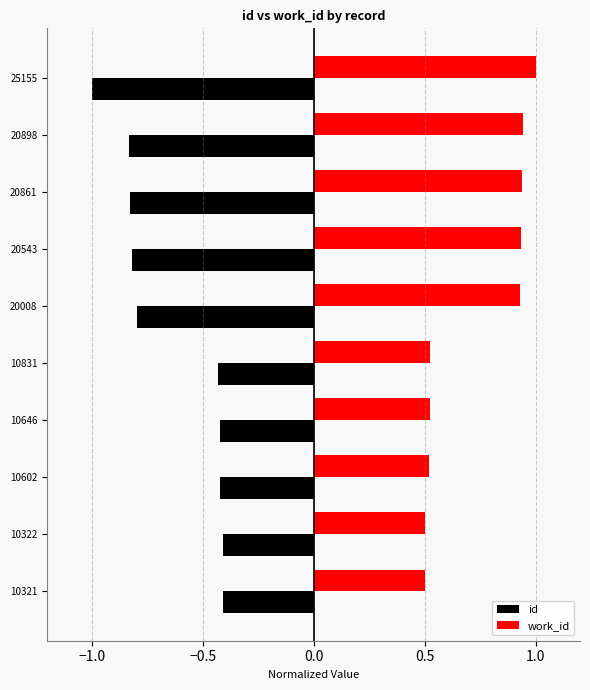

Which series has the largest range (max minus min)?

id